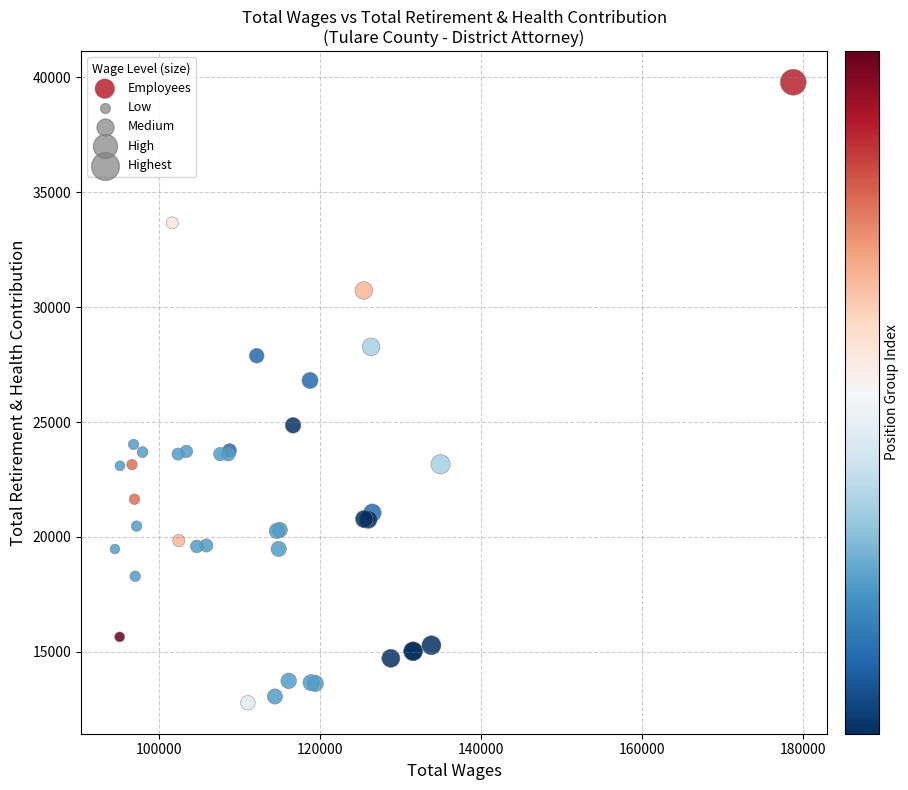

What Y value in the scatter plot is closest to 26287?

26810